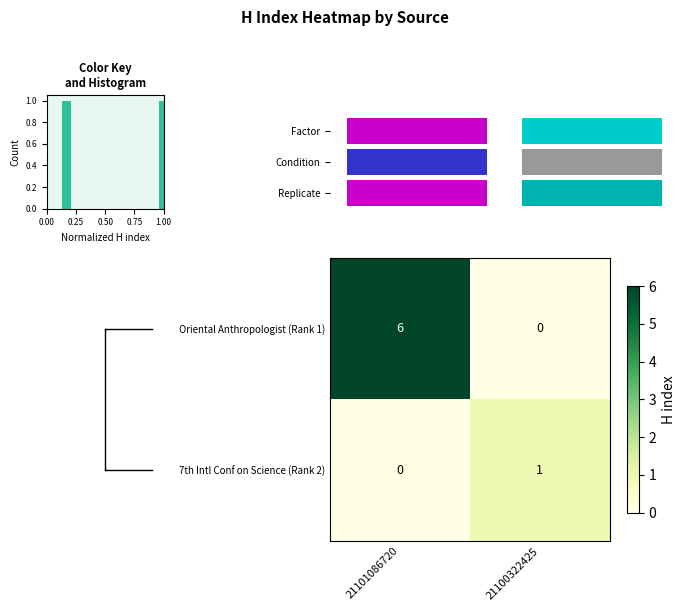

What is the highest value of the Oriental Anthropologist (Rank 1) series?

6